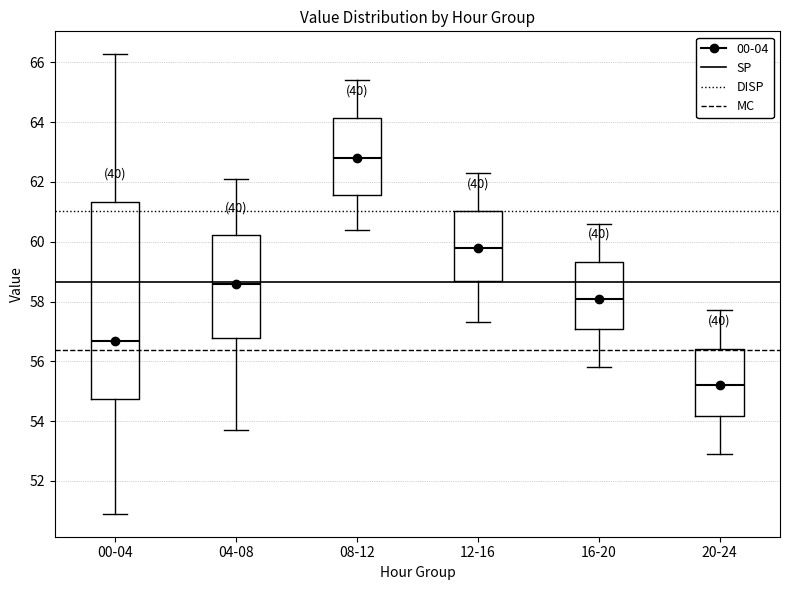

Where is the upper edge of the box for 04-08 on the y-axis? The values are not printed on the chart, so give them approximately, as read against the axis.

60.2